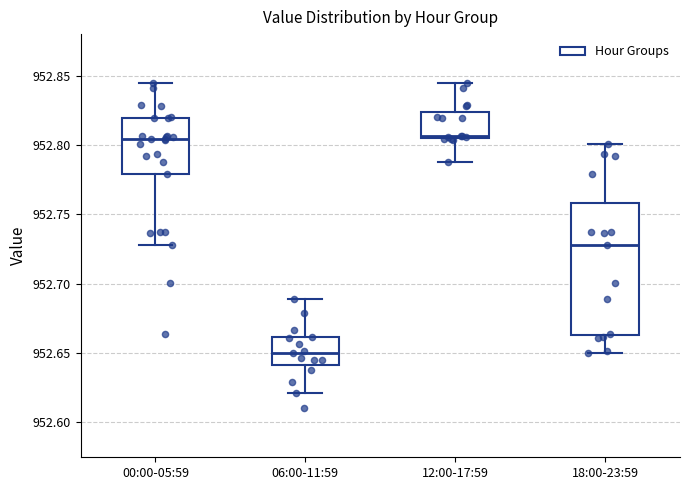

Where does the upper whisker of the box for 12:00-17:59 end on the y-axis? The values are not printed on the chart, so give them approximately, as read against the axis.

952.845